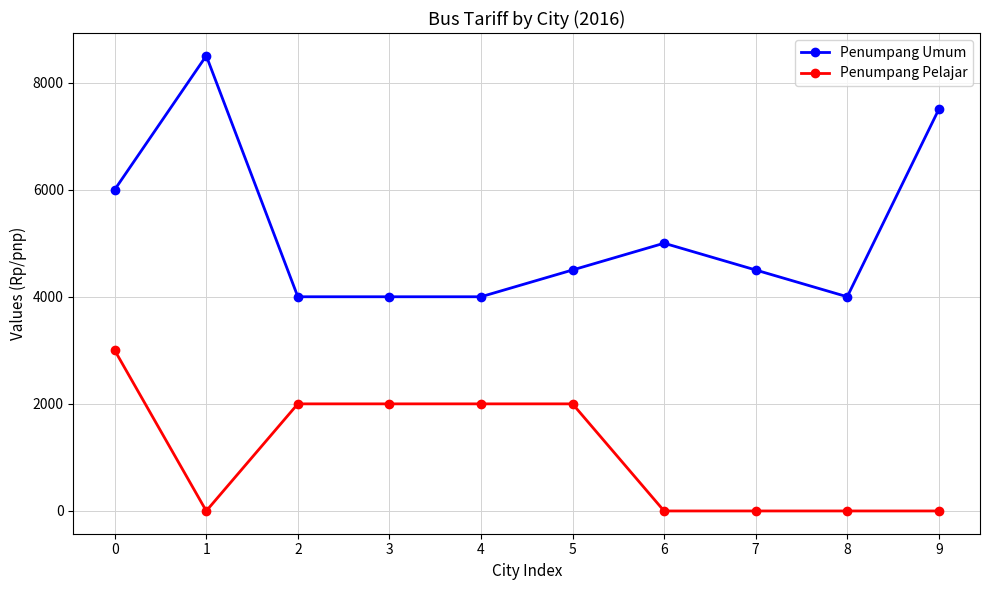

What is the sum of the Penumpang Umum values at 8 and 4?

8000